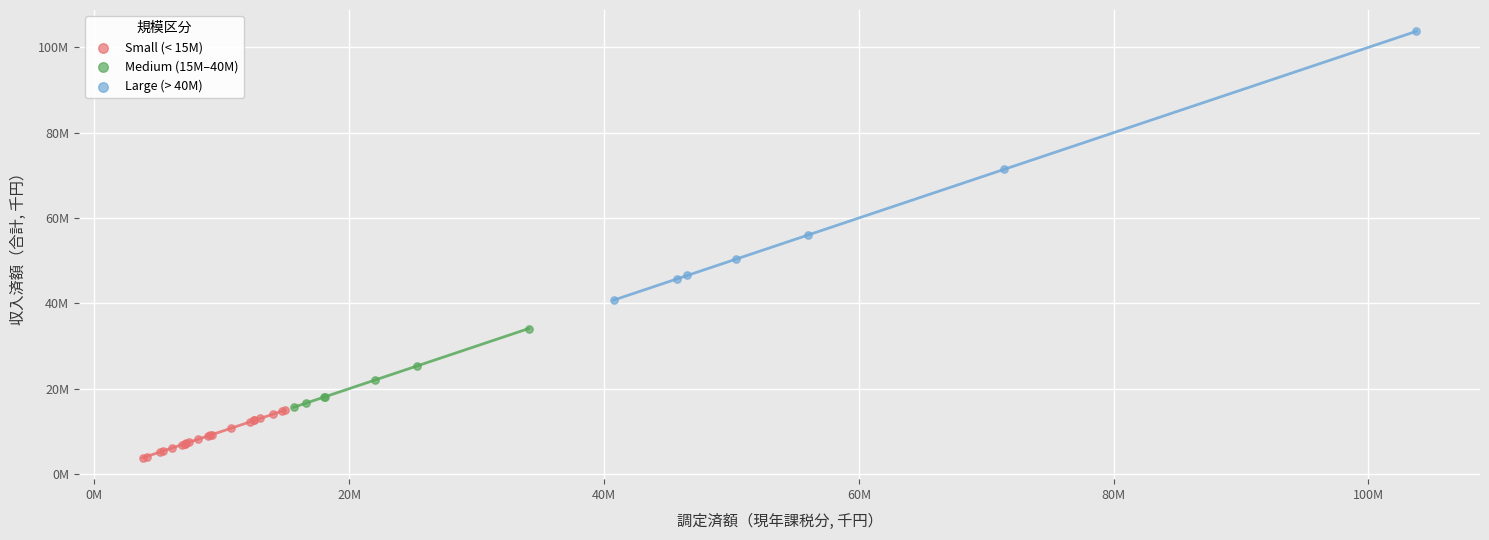

What are all the series names shown in the legend?

Small (< 15M), Medium (15M–40M), Large (> 40M)